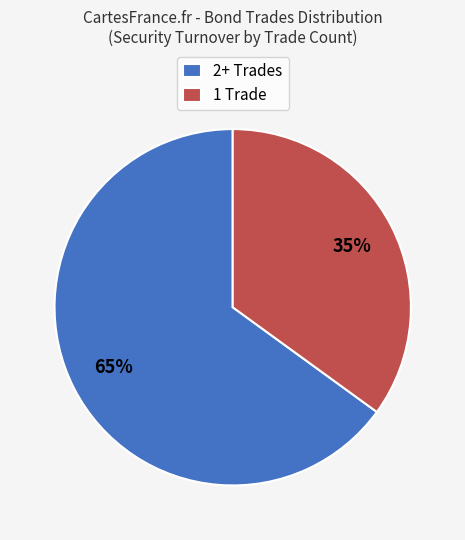

Count the number of slices in the pie.

2